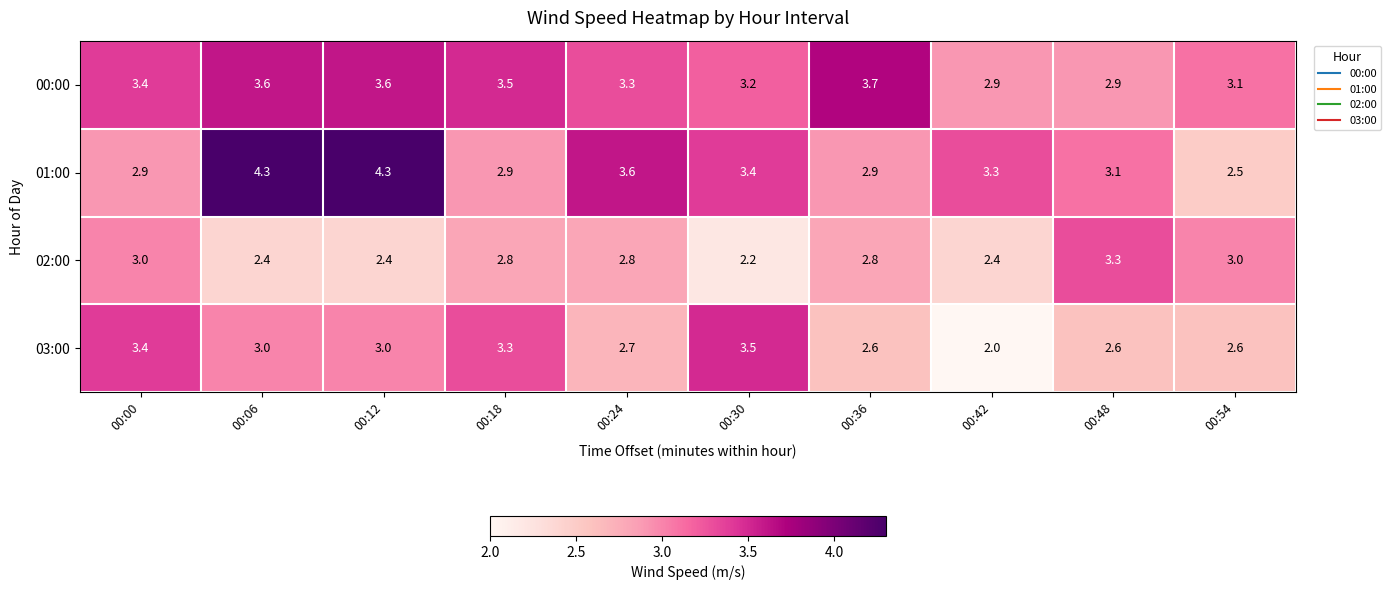

The value of 00:00 at 00:06 is 1.8. True or false?

False